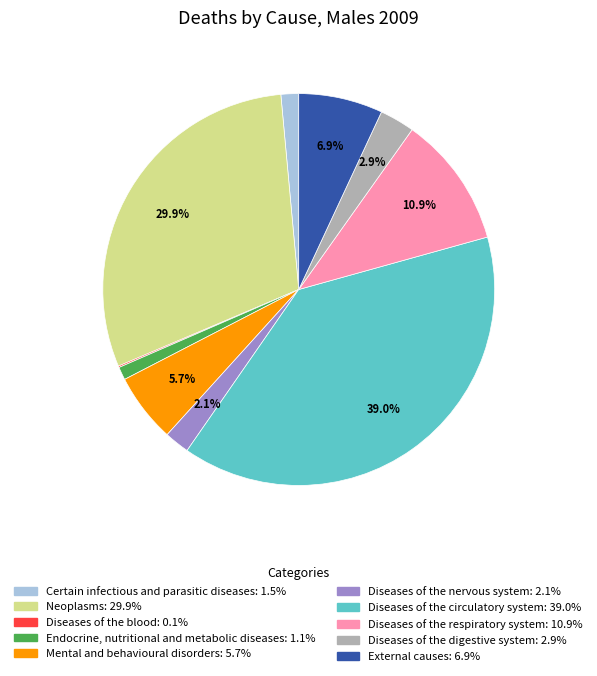

Which has a higher value, Diseases of the nervous system or Mental and behavioural disorders?

Mental and behavioural disorders